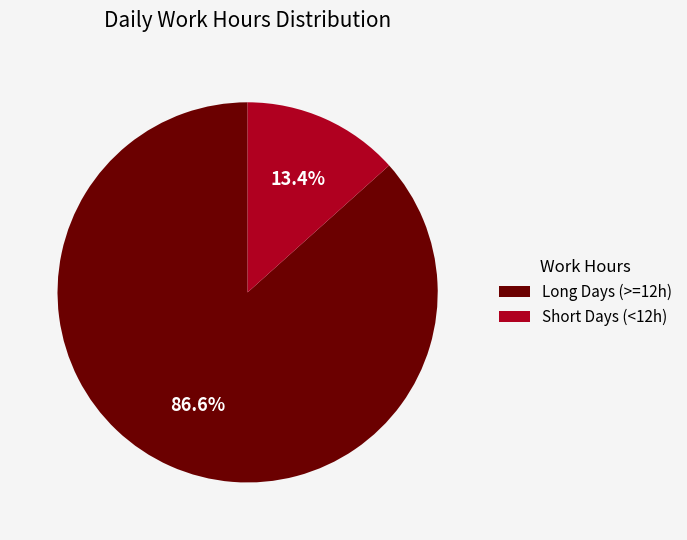

Is there a majority slice in this chart?

Yes